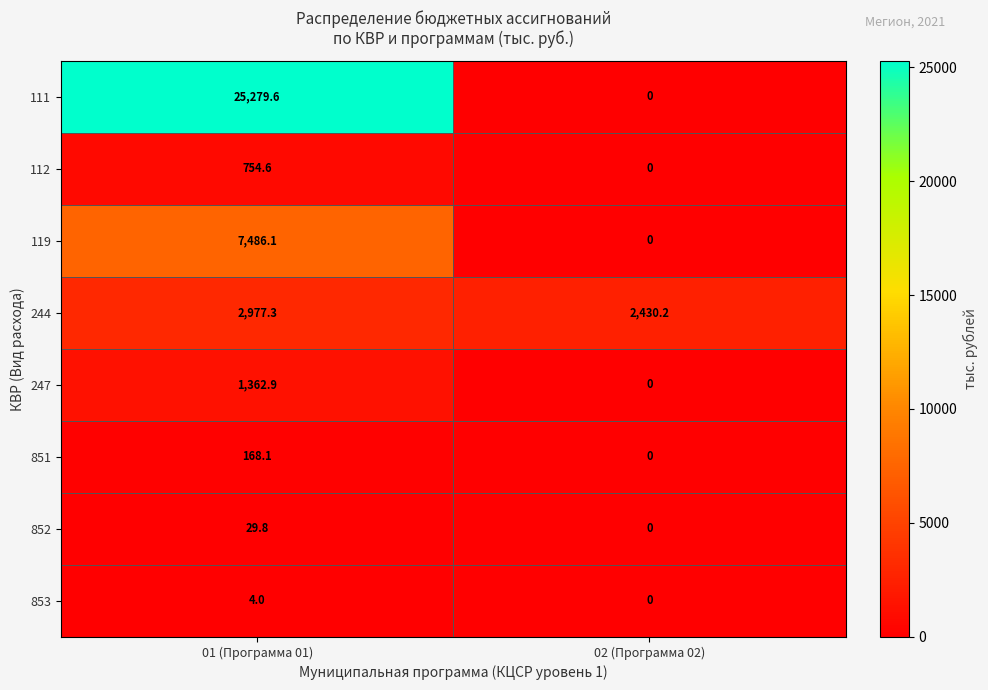

How many values in 853 are above zero?

1